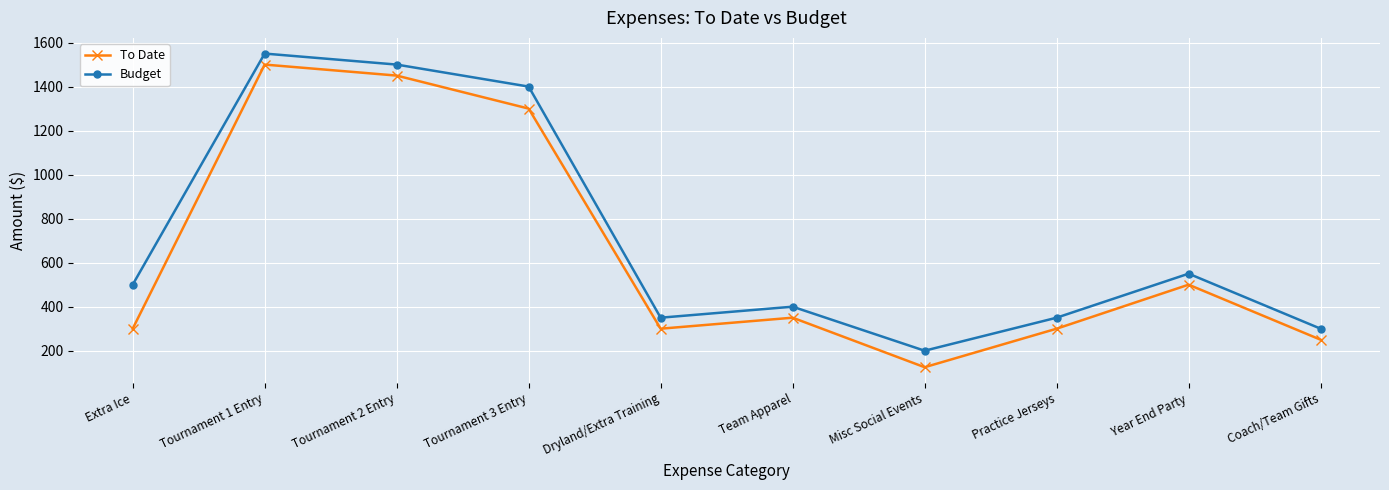

The To Date series shows 465 at Extra Ice. True or false?

False